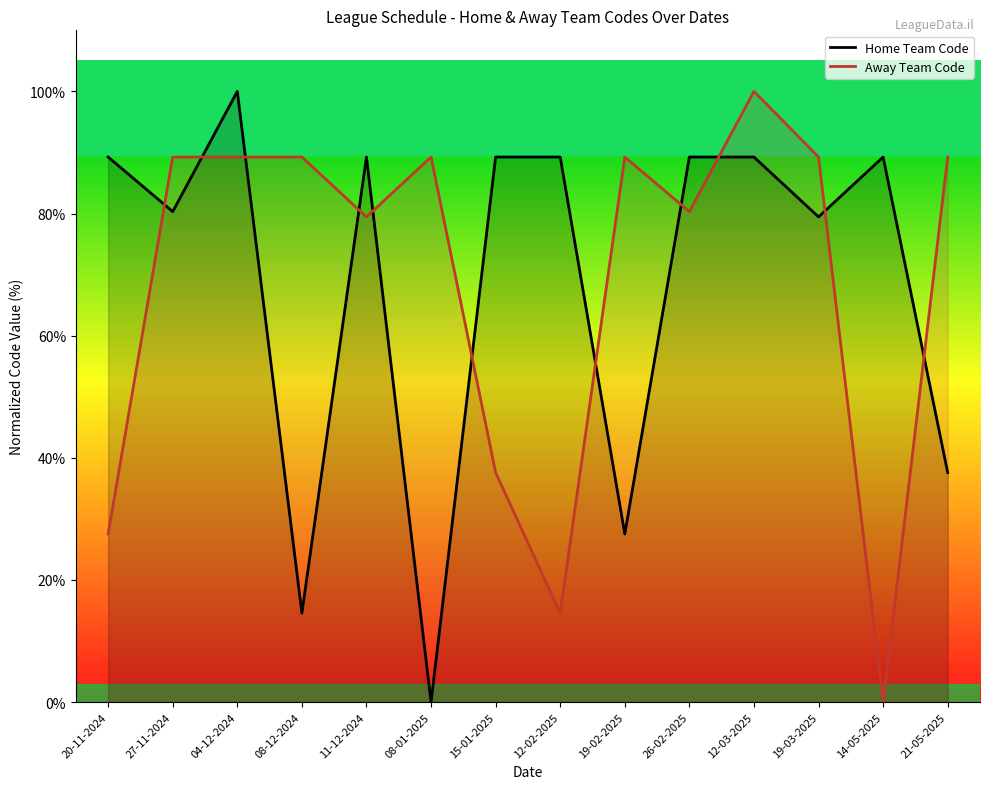

Which has a higher value, 15-01-2025 or 26-02-2025?

15-01-2025